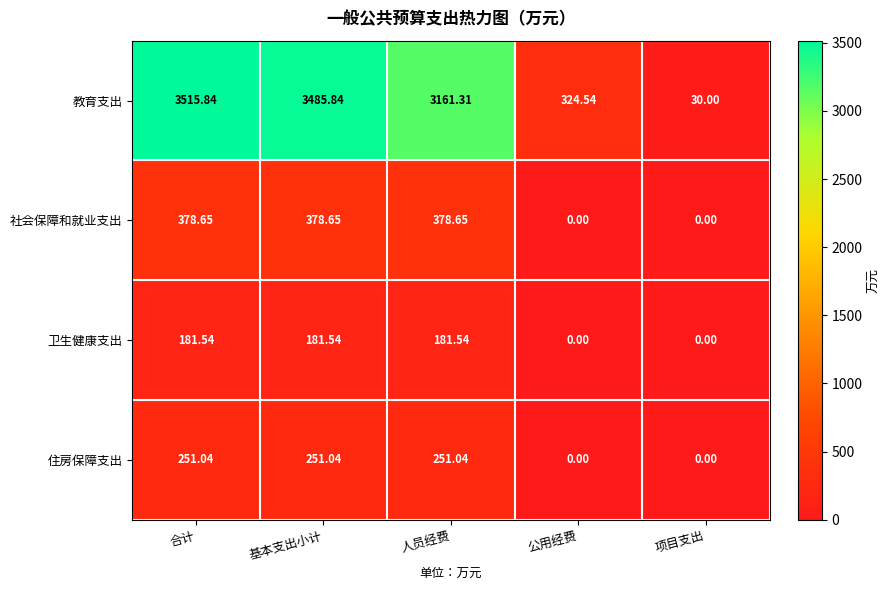

At which label does 教育支出 reach its peak?

合计